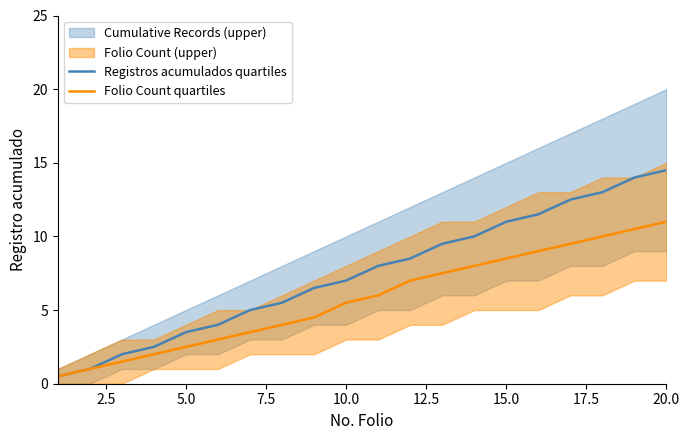

Which series has the largest total across all categories?

Registros acumulados quartiles